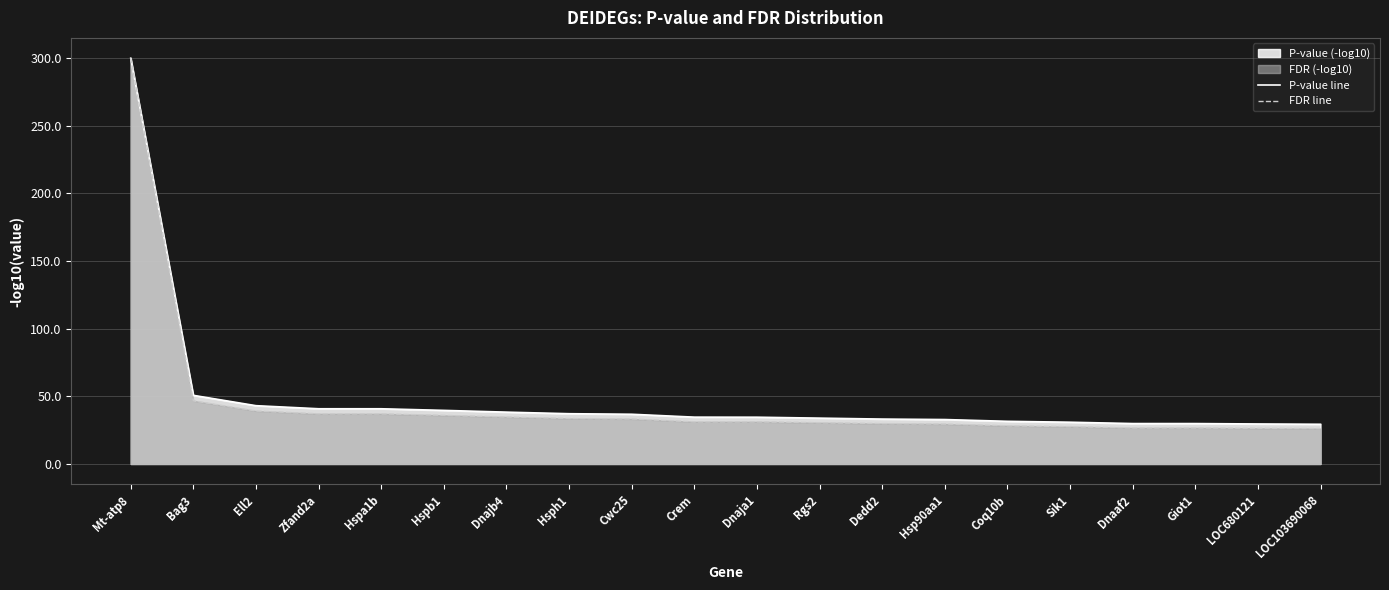

True or false: FDR line and P-value line cross at least once.

False